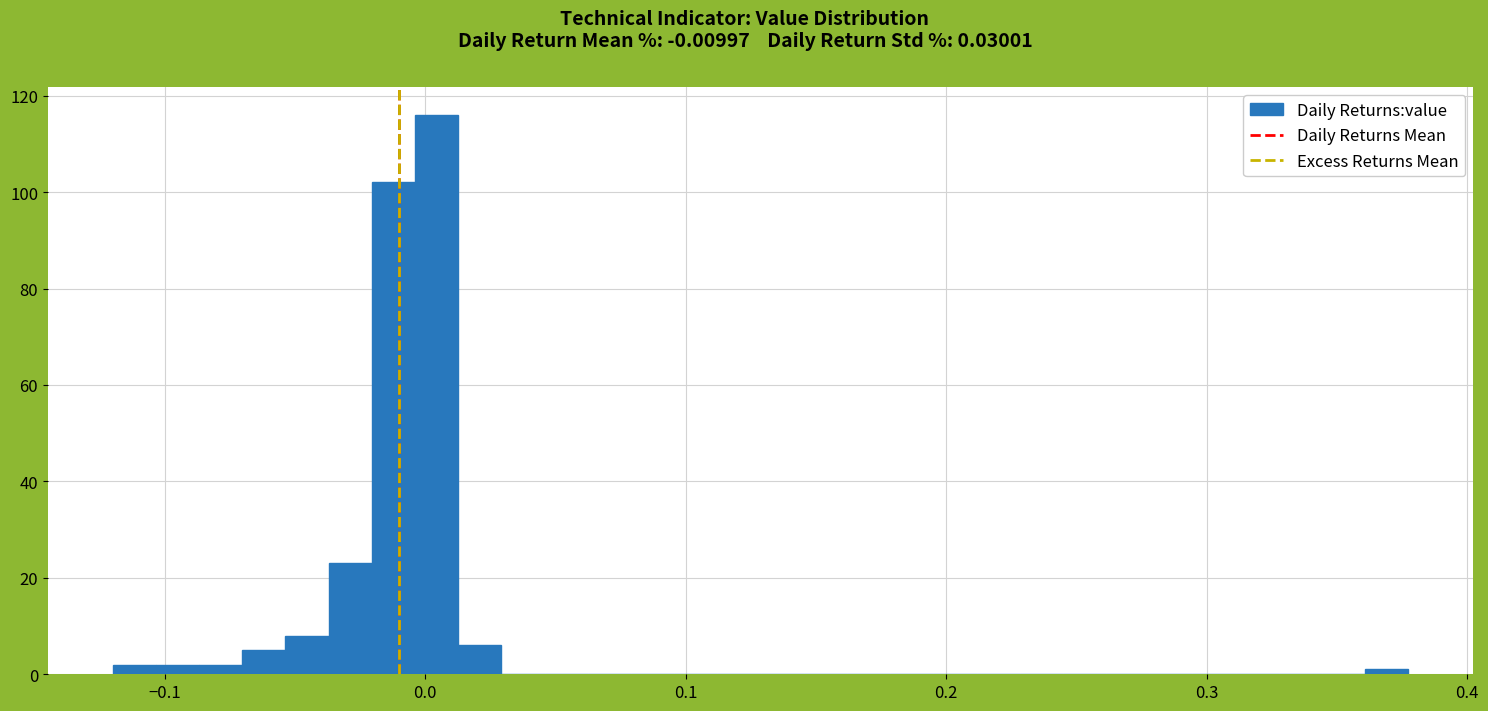

Around what value on the x-axis is the tallest bar? Give the approximate position of its centre, as read against the axis.

0.00